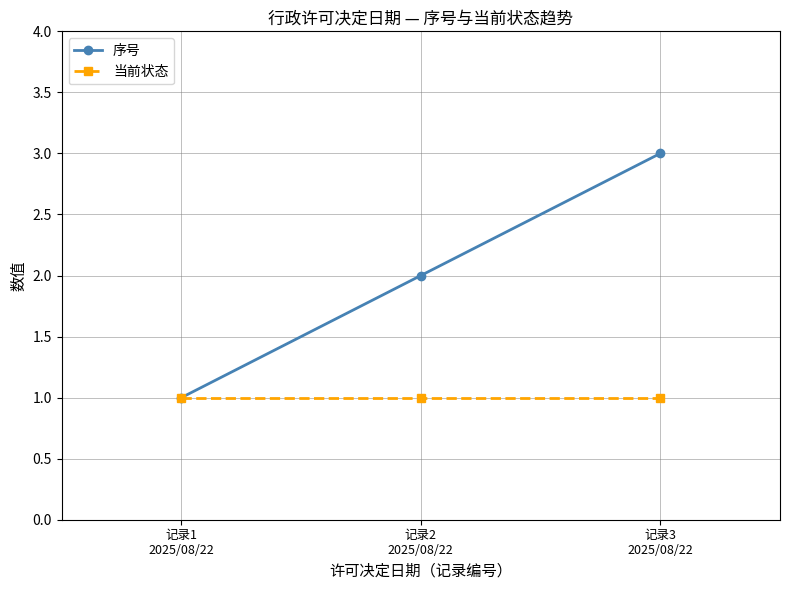

What is the highest value of the 序号 series?

3